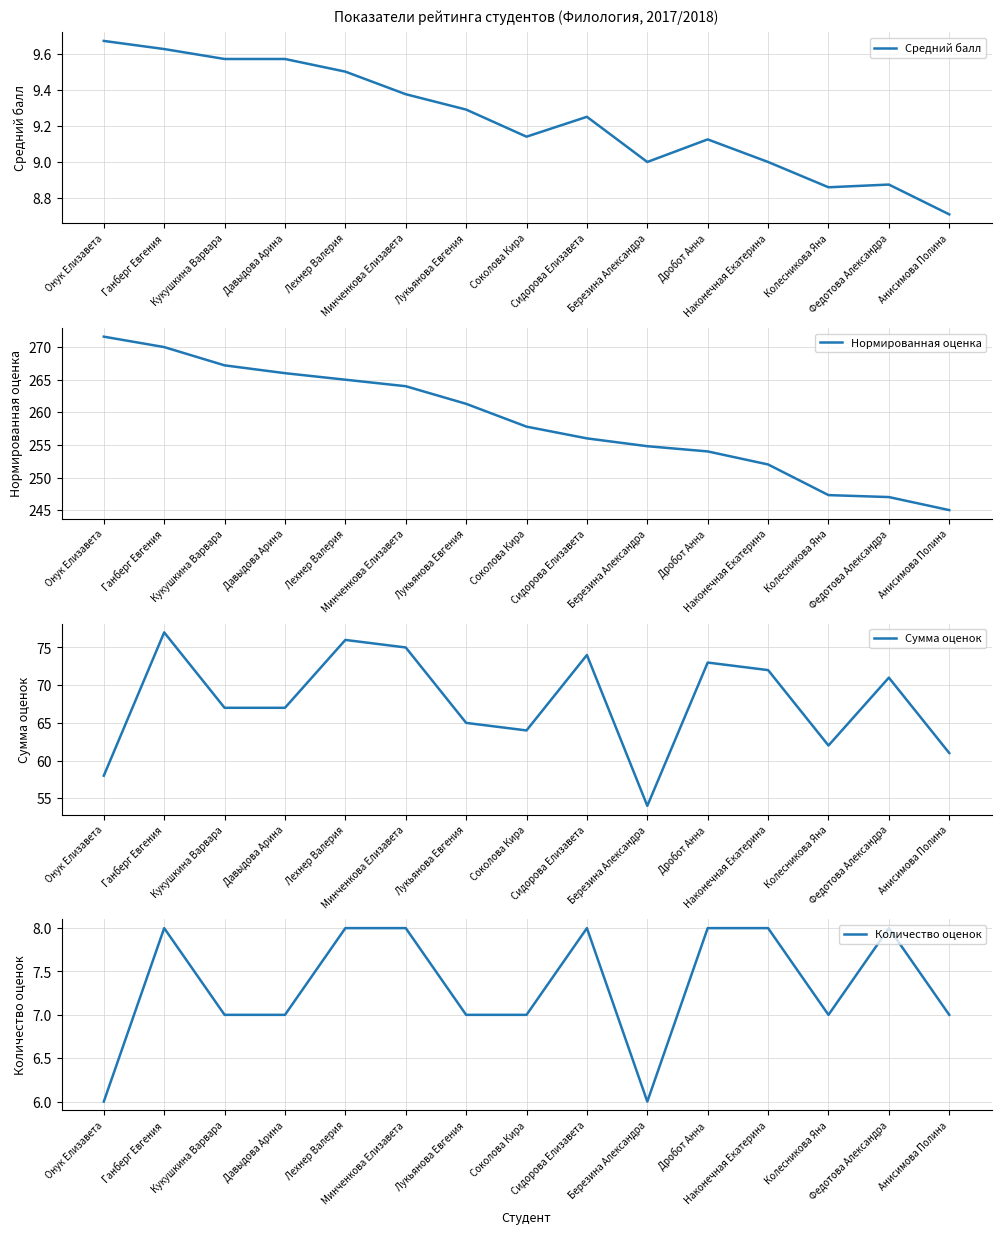

At Минченкова Елизавета, list the series in order from smallest to largest.

Количество оценок, Средний балл, Сумма оценок, Нормированная оценка